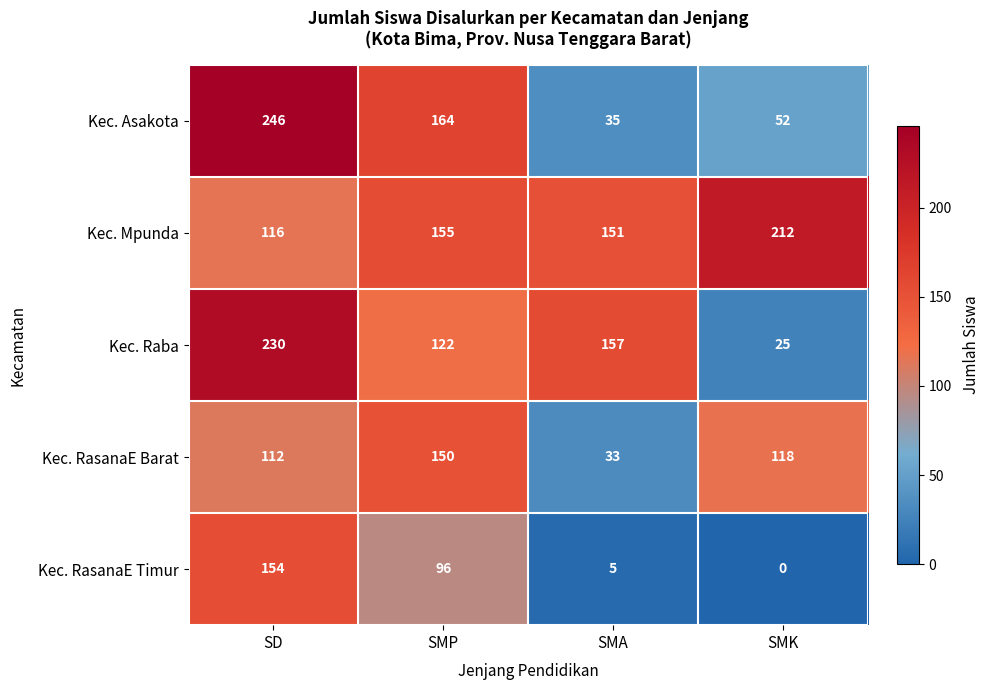

Reading left to right, extract all data points from this chart.

Kec. Asakota: 246	164	35	52
Kec. Mpunda: 116	155	151	212
Kec. Raba: 230	122	157	25
Kec. RasanaE Barat: 112	150	33	118
Kec. RasanaE Timur: 154	96	5	0